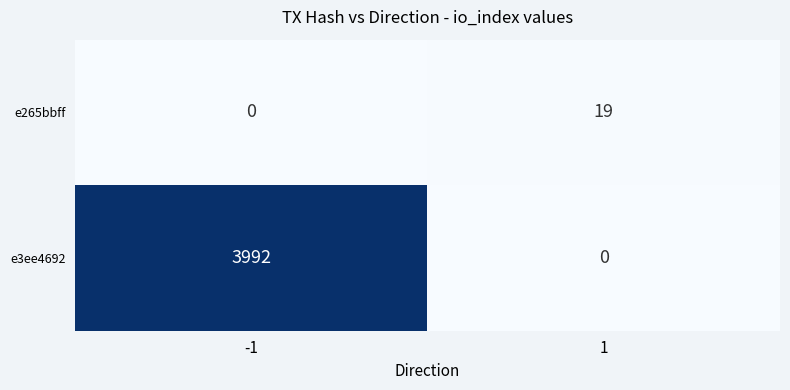

How many series are shown in this chart?

2